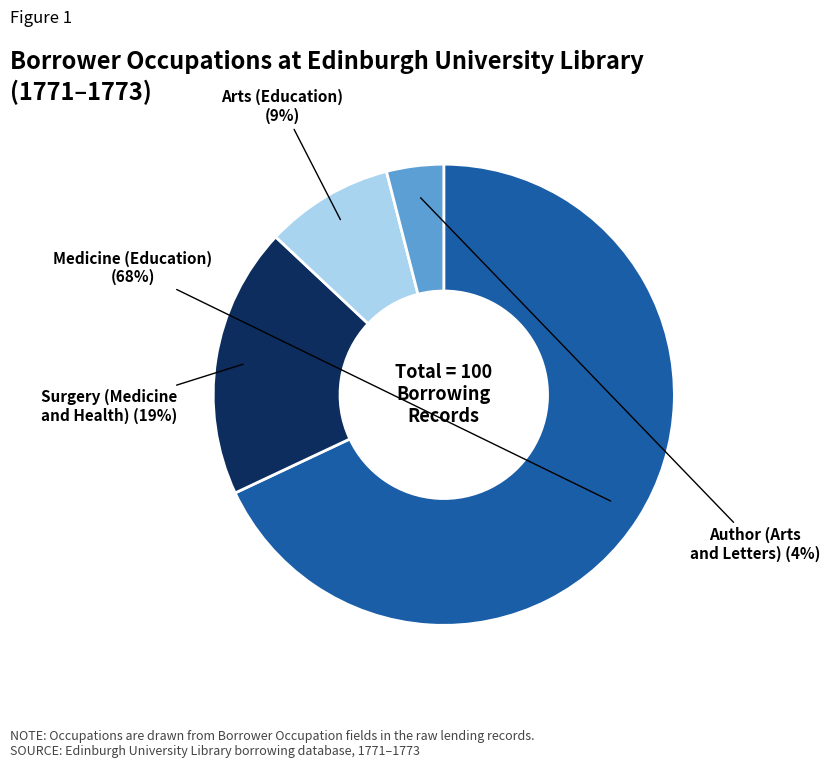

Does Surgery (Medicine and Health) account for over 50% of the chart?

No